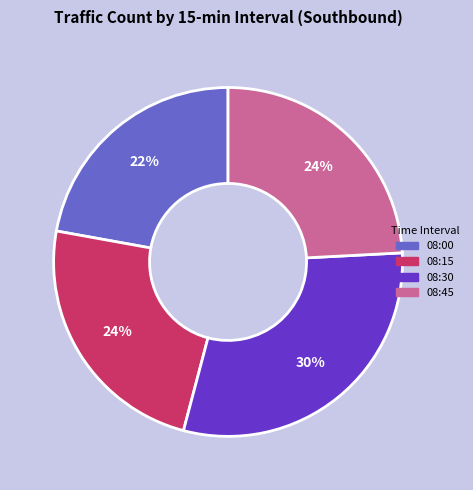

How many slices are in this pie chart?

4